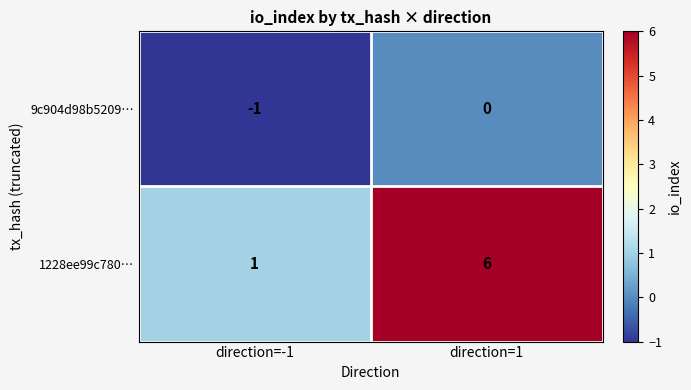

At how many categories does at least one series exceed 2?

1